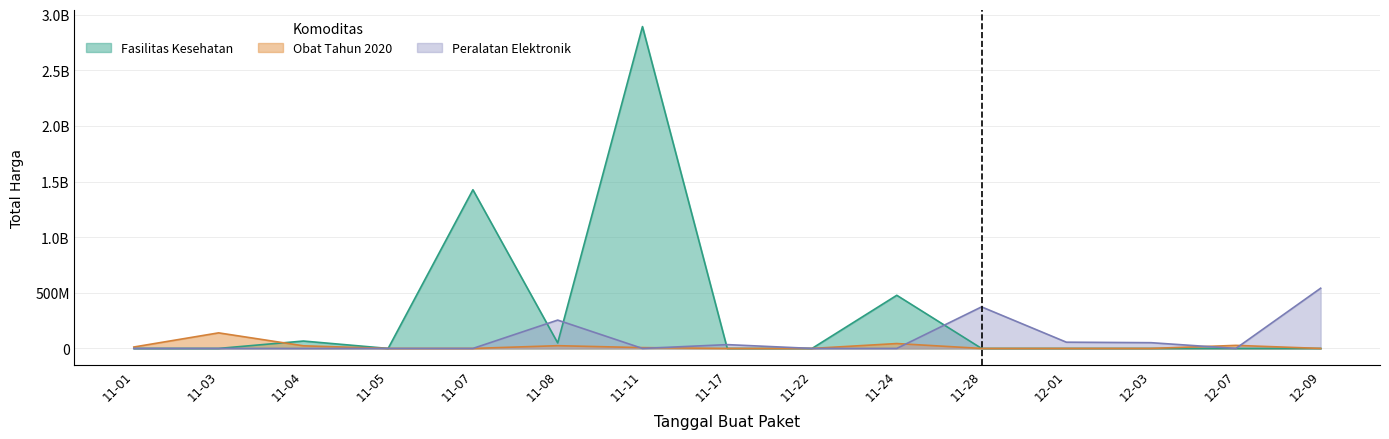

Rank the series by their average value, from lowest to highest.

Obat Tahun 2020, Peralatan Elektronik, Fasilitas Kesehatan